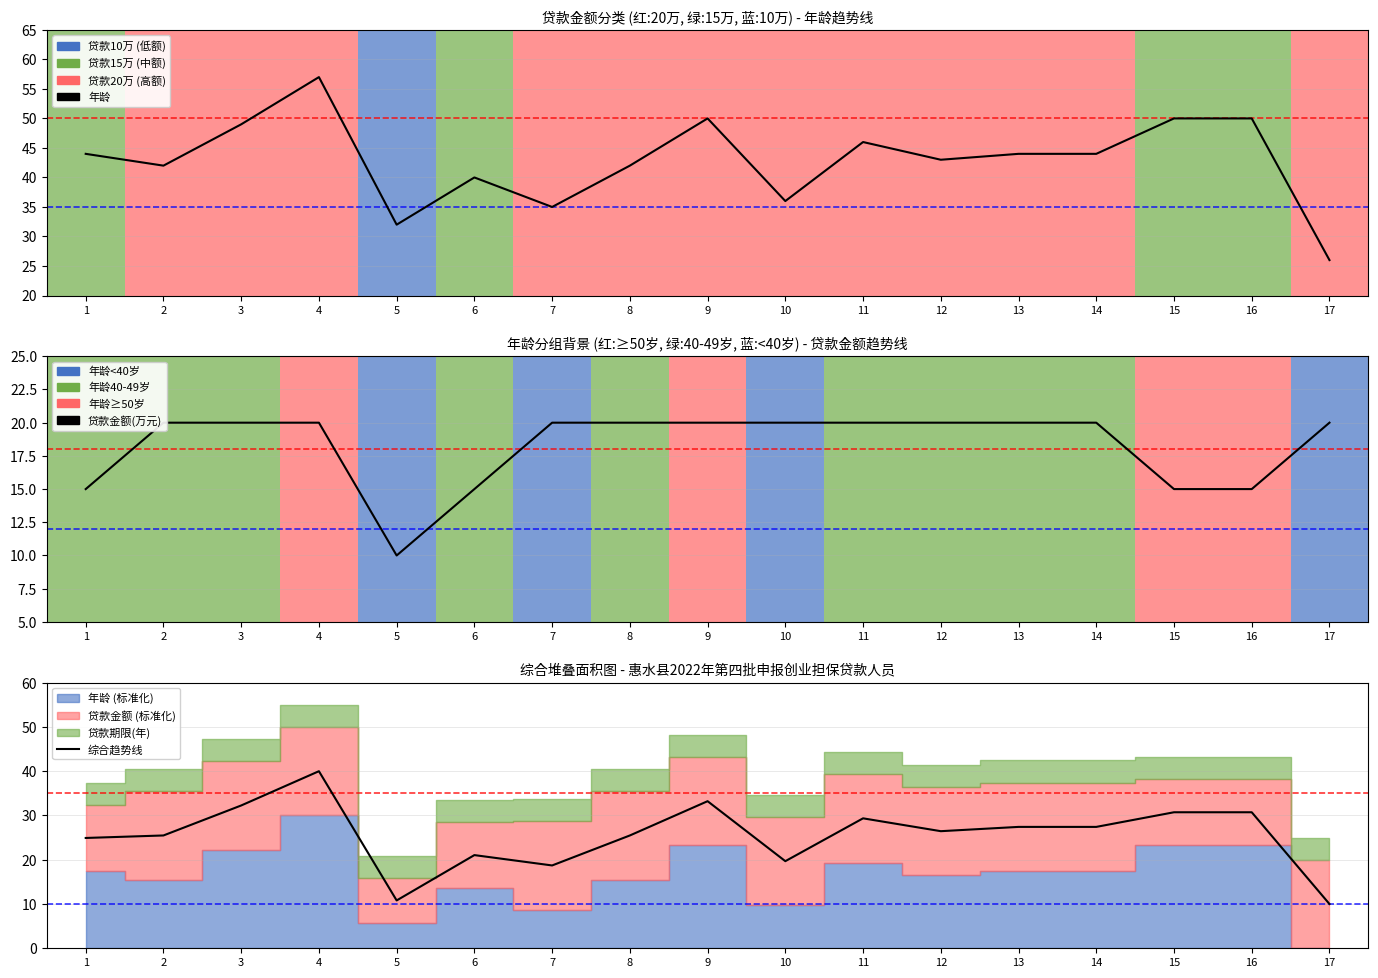

What is the spread (max minus min) of values at 10?

16.3